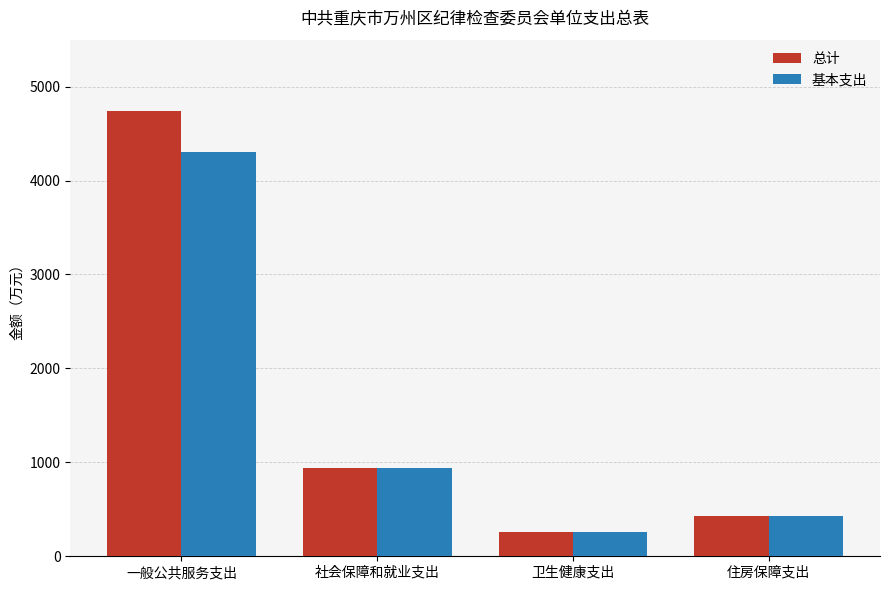

Between 一般公共服务支出 and 社会保障和就业支出, which series saw the biggest shift?

总计